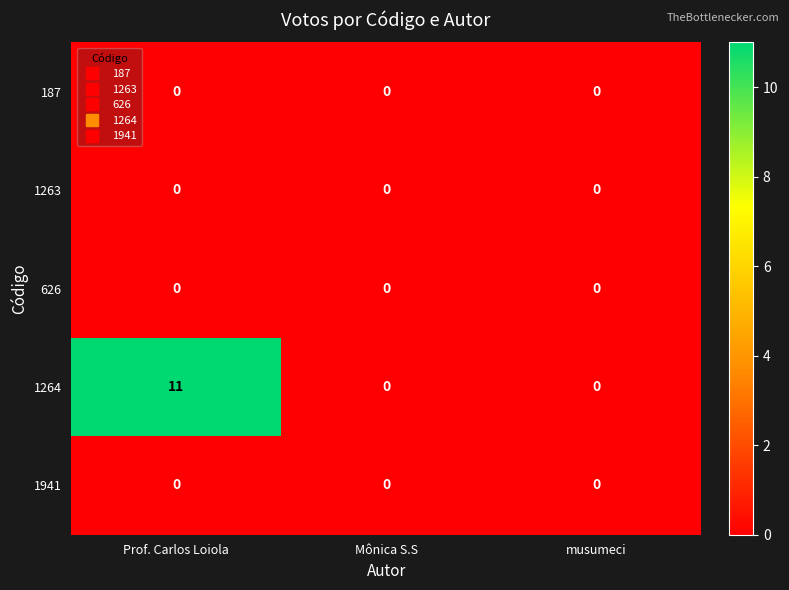

Reading left to right, what are all the values shown in this chart?

187: 0	0	0
1263: 0	0	0
626: 0	0	0
1264: 11	0	0
1941: 0	0	0